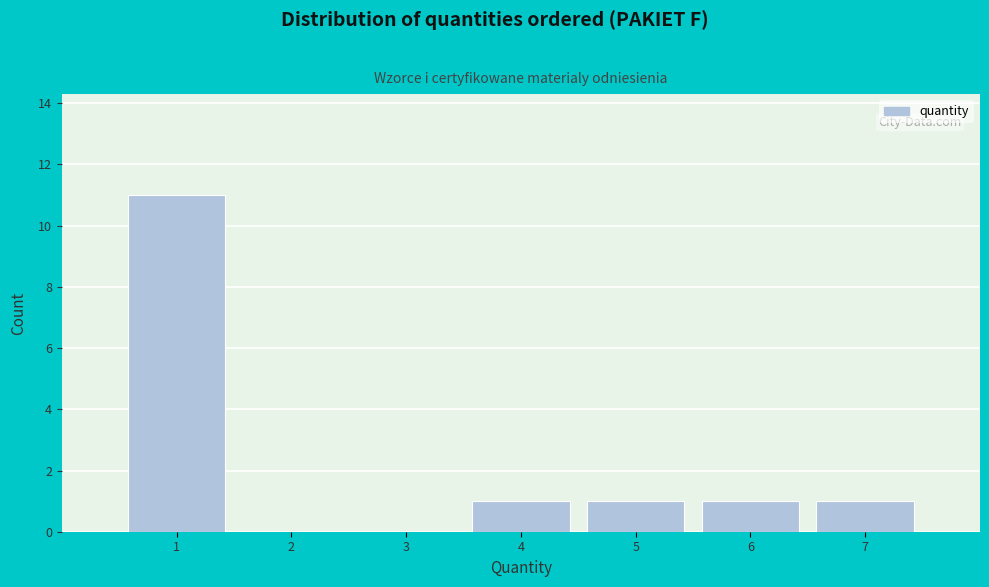

Reading left to right, list every bar in this chart as the range it spans on the x-axis followed by its height. The values are not printed on the chart, so give them approximately, as read against the axis.

0.5 to 1.5: 11
1.5 to 2.5: 0
2.5 to 3.5: 0
3.5 to 4.5: 1
4.5 to 5.5: 1
5.5 to 6.5: 1
6.5 to 7.5: 1